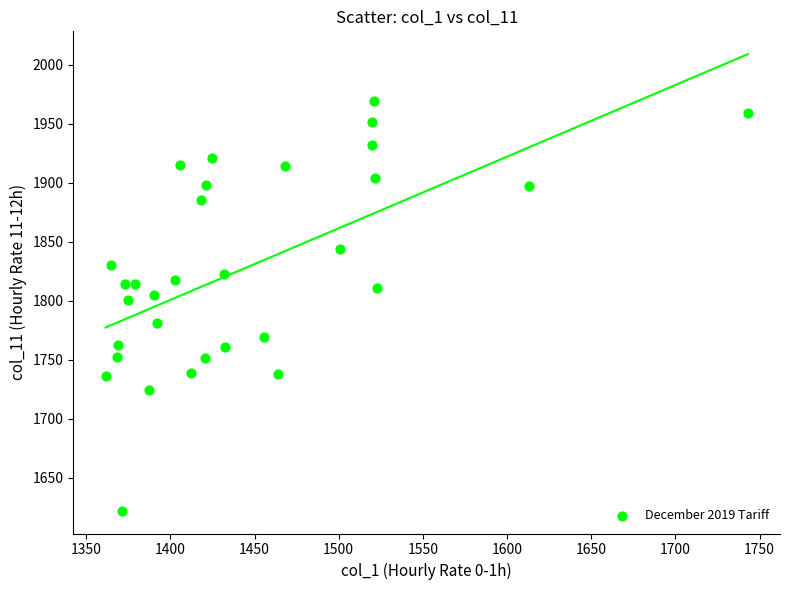

What is the range of Y values (max minus min)?

347.2